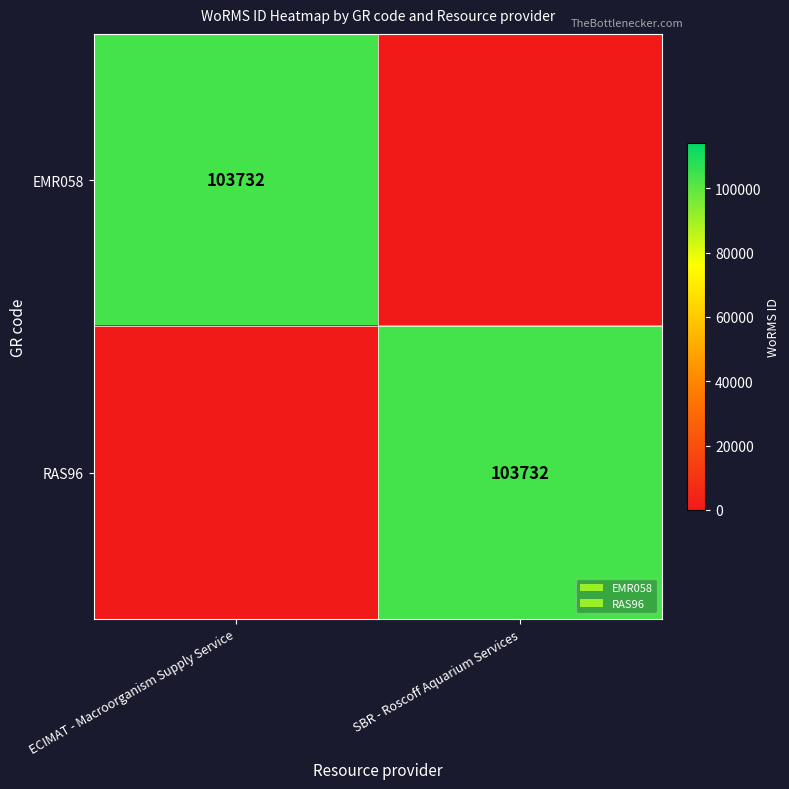

What is the total value across all series at SBR - Roscoff Aquarium Services?

103732